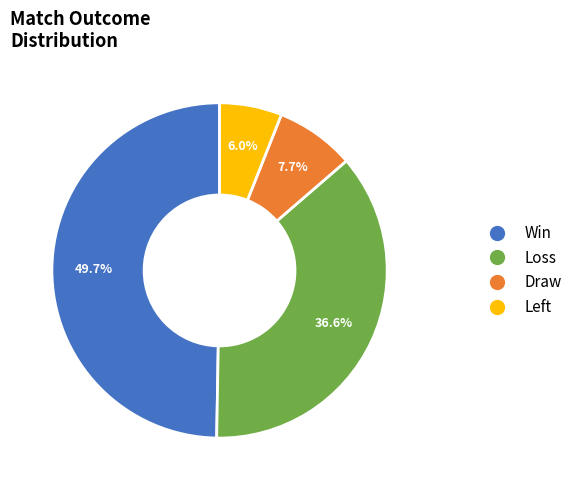

Rank the categories by value from lowest to highest.

Left, Draw, Loss, Win